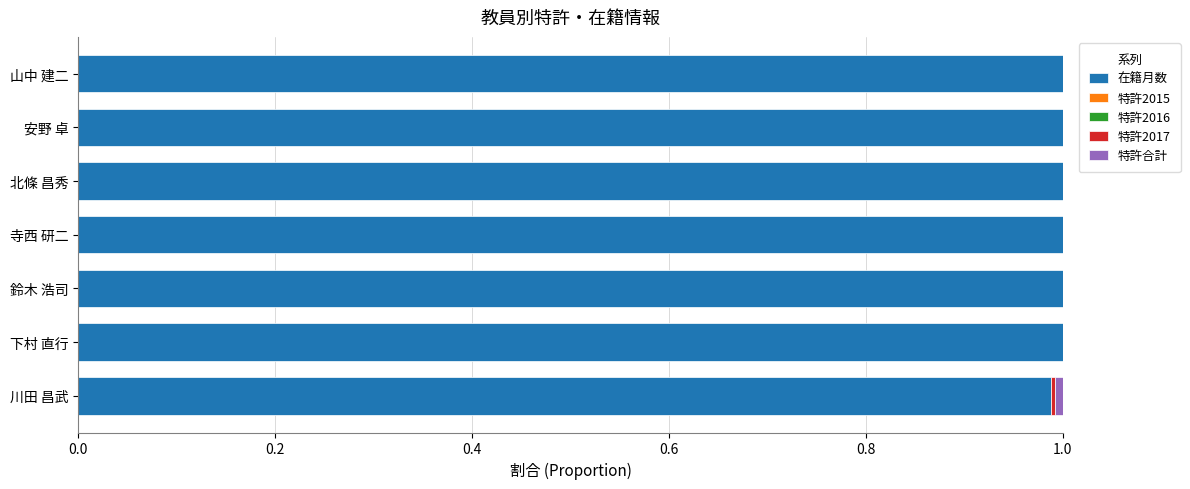

What is the sum of the 在籍月数 values at 山中 建二 and 寺西 研二?

2.0